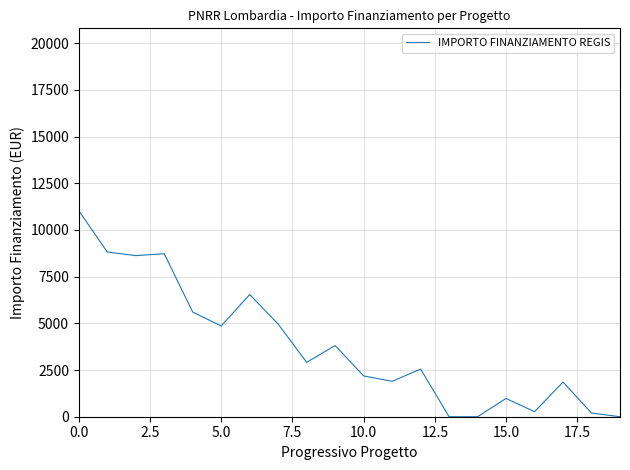

Does the chart have visible grid lines?

Yes